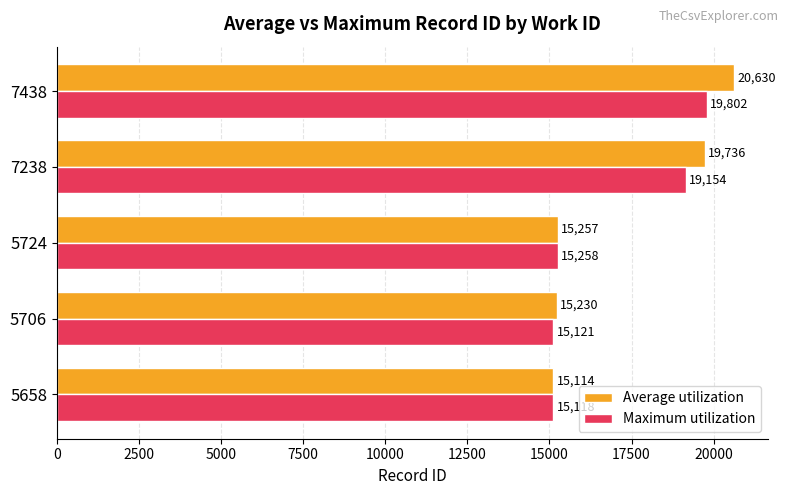

How many categories are shown in the chart?

5